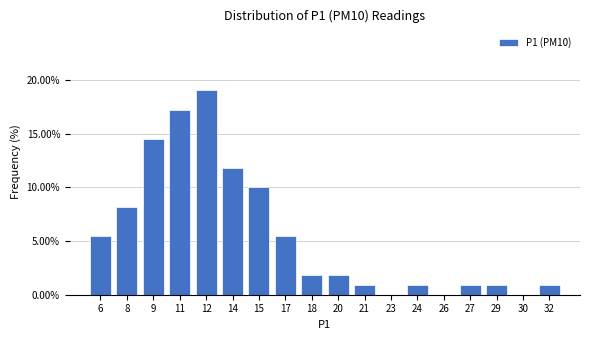

Reading left to right, extract all data points from this chart.

6=5.5	8=8.2	9=14.5	11=17.3	12=19.1	14=11.8	15=10.0	17=5.5	18=1.8	20=1.8	21=0.9	23=0.0	24=0.9	26=0.0	27=0.9	29=0.9	30=0.0	32=0.9